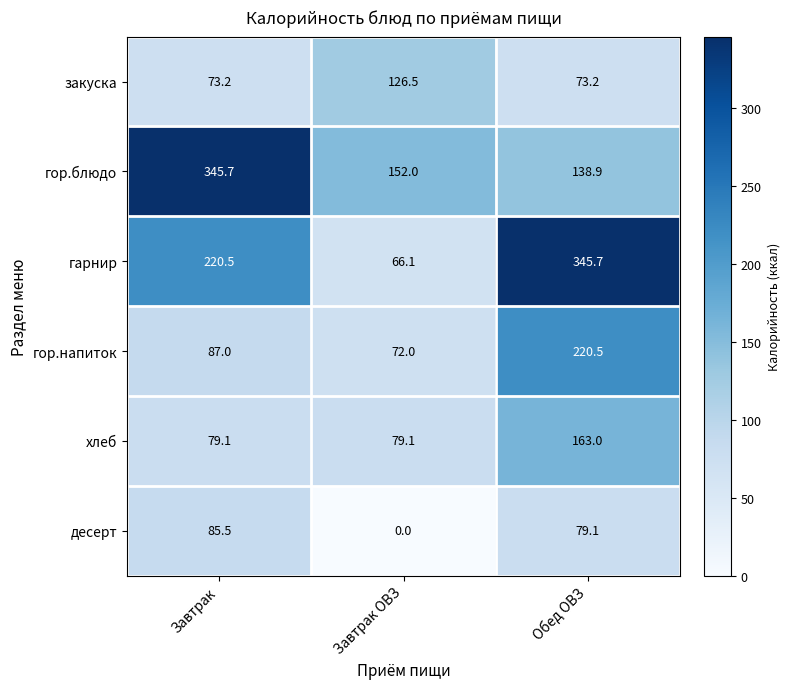

What is the greatest value displayed?

345.7